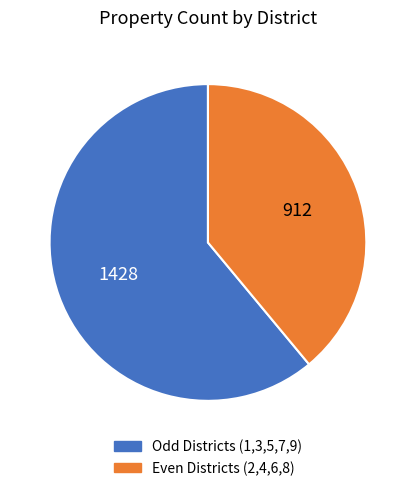

How many segments does this pie chart have?

2